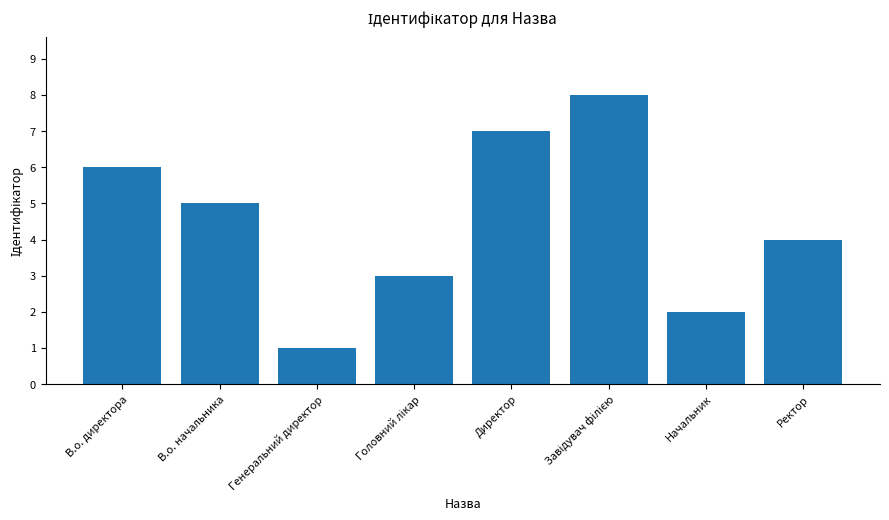

What is the difference between the second highest and minimum values?

6